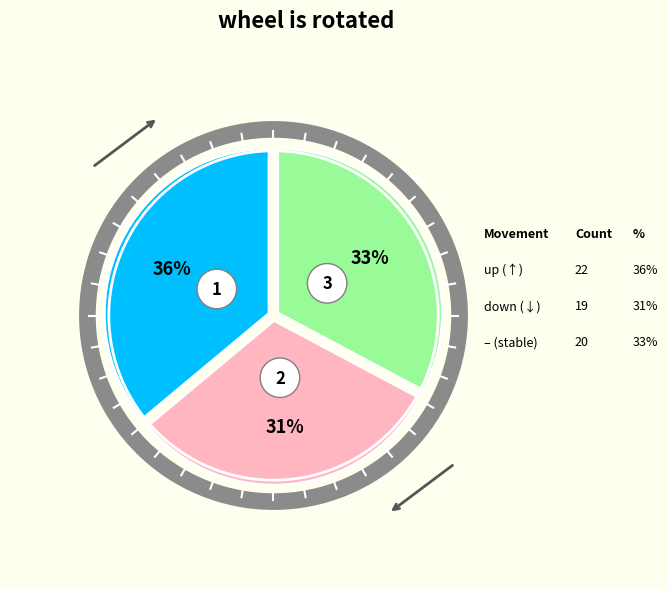

Is down the majority of the pie?

No